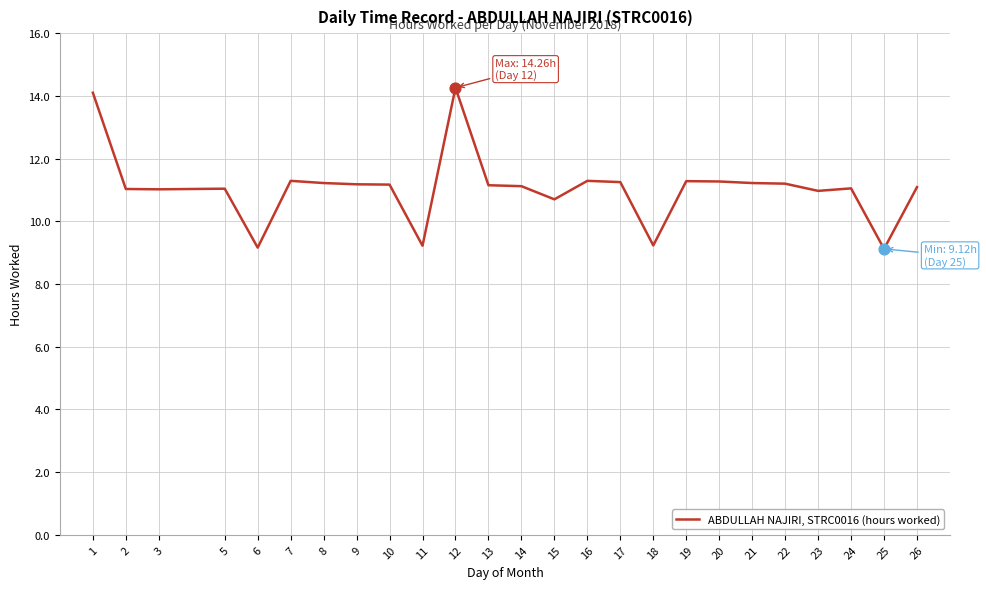

What is the ratio of the value at 8 to the value at 12?

0.8